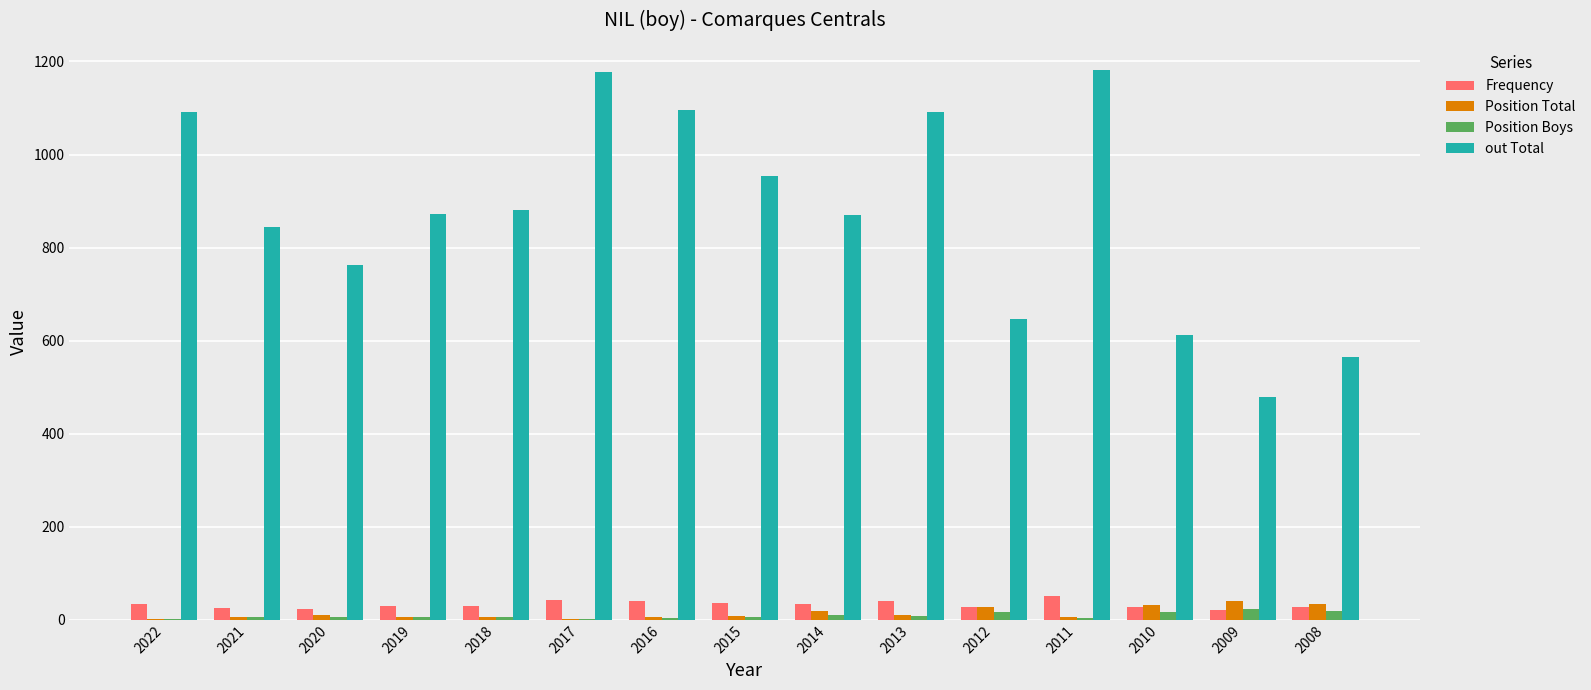

Where does the out Total series first go above 873?

2022